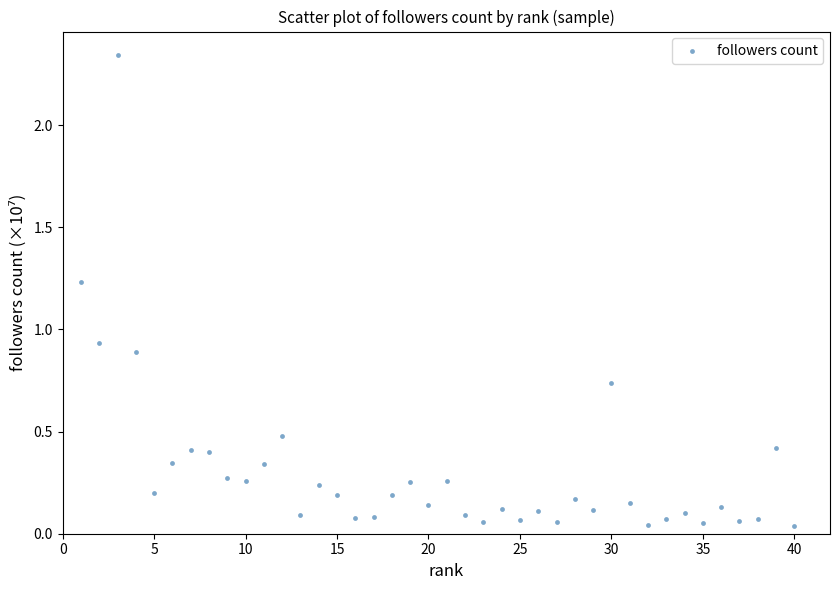

What is the range of X values (max minus min)?

39.0